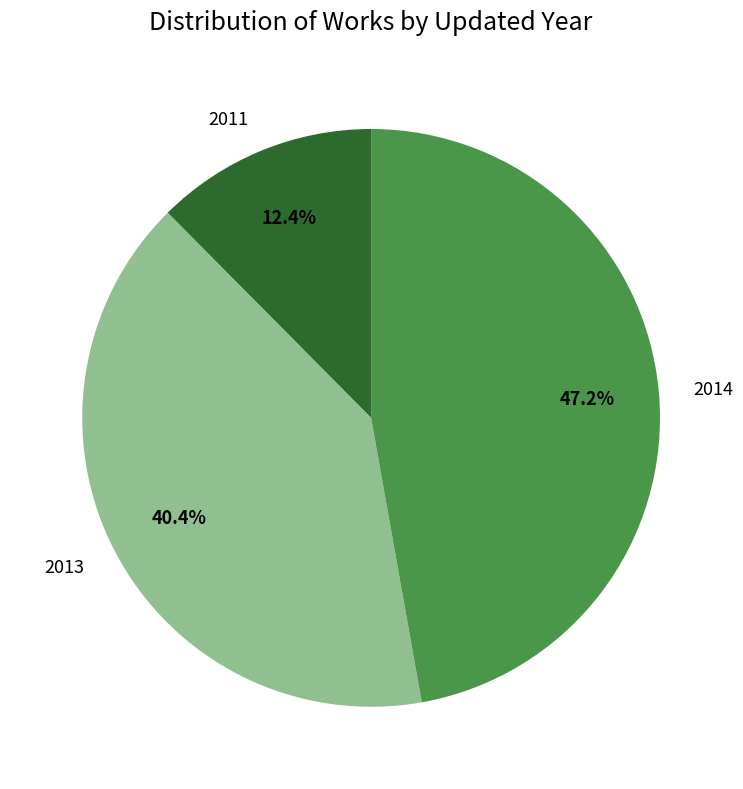

Which has a higher value, 2013 or 2014?

2014